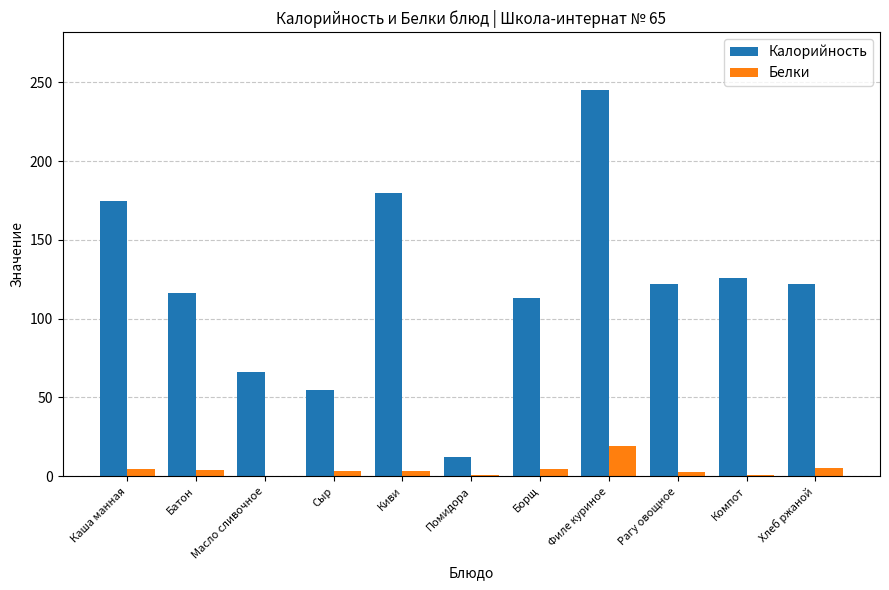

At which category is the sum across all series the highest?

Филе куриное